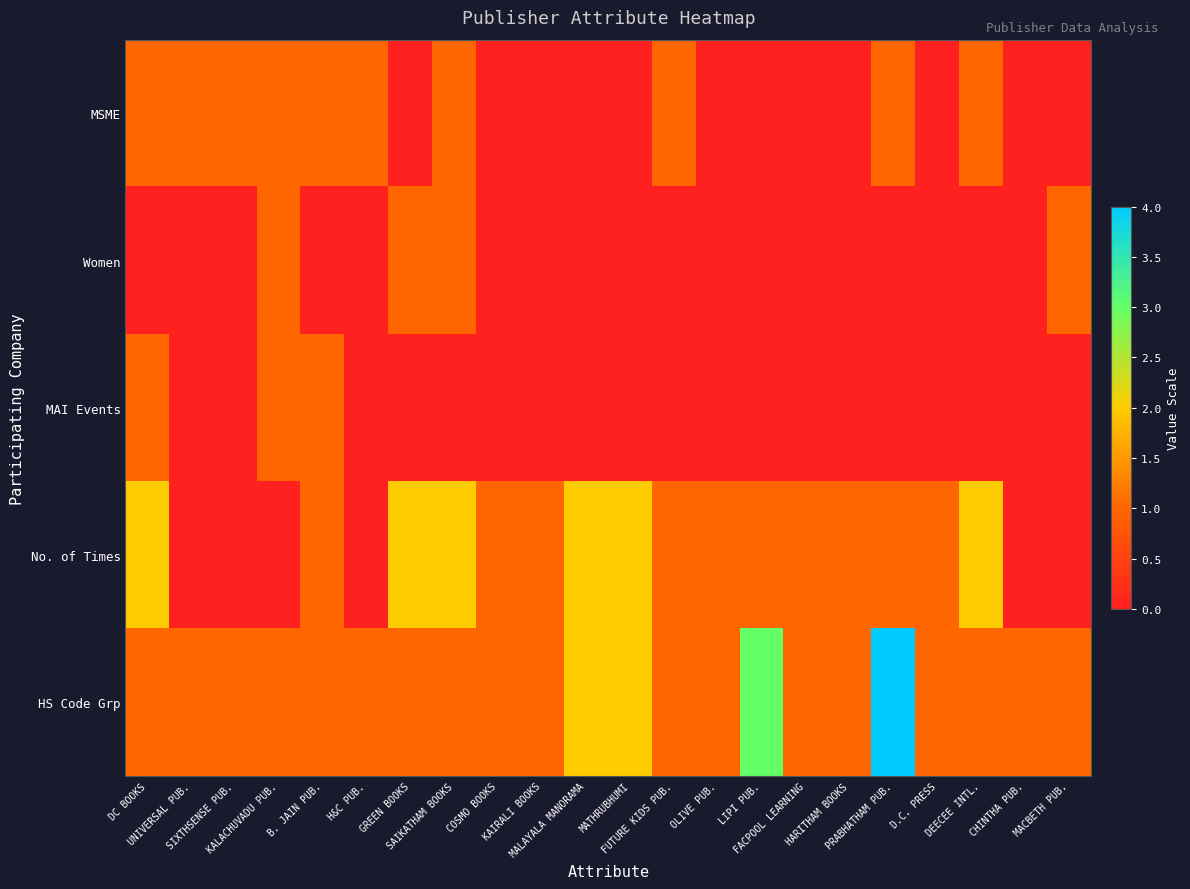

Rank the series by their maximum value, from lowest to highest.

MSME, Women, MAI Events, No. of Times, HS Code Grp